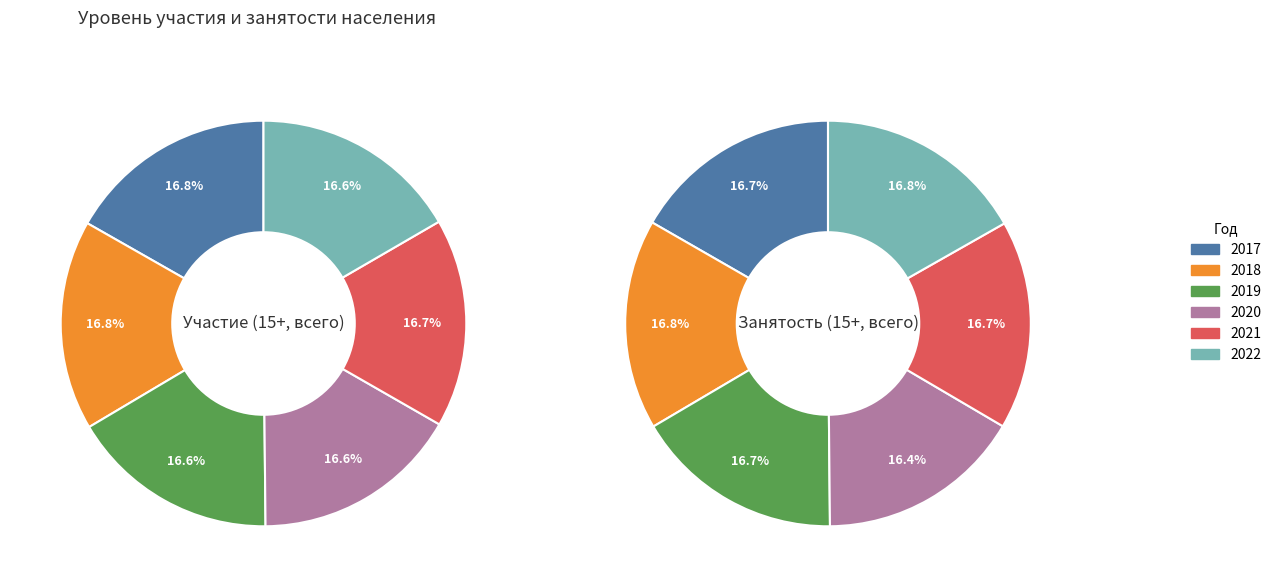

To the nearest percent, what portion does 2018 represent?

17%